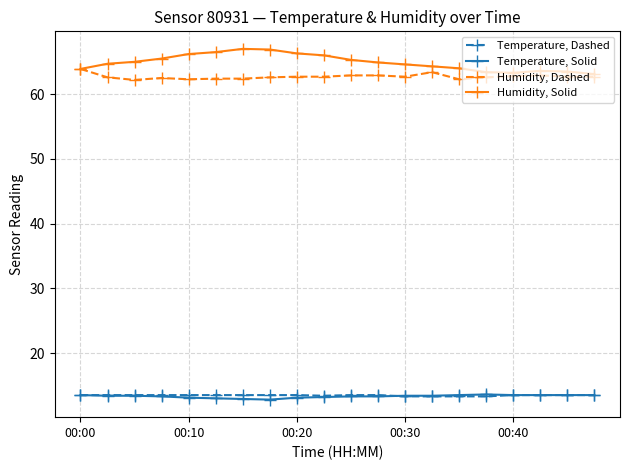

At how many categories does at least one series exceed 53?

20